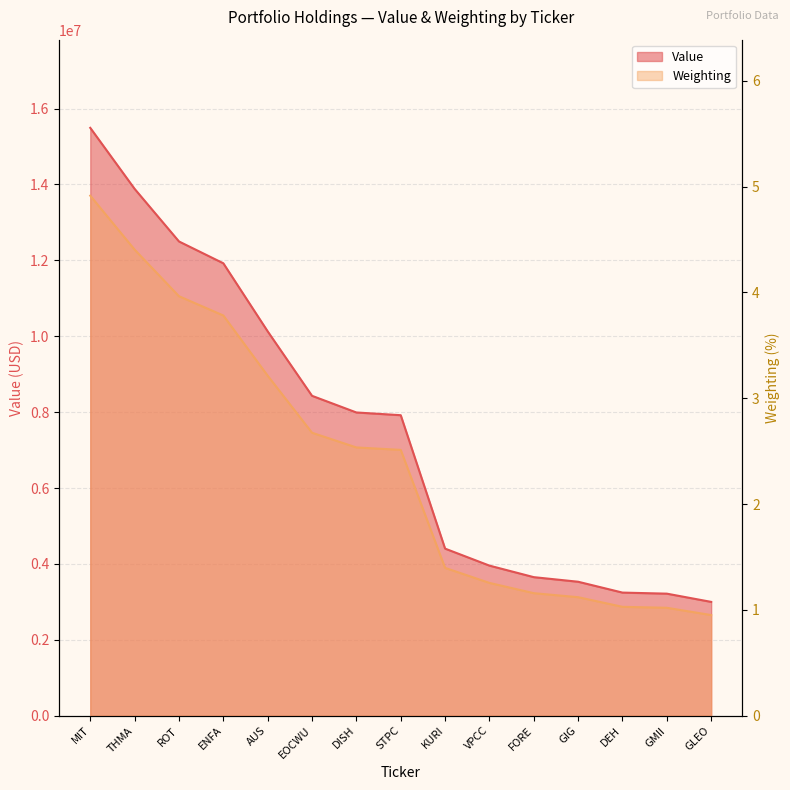

Reading left to right, extract all data points from this chart.

Value: MIT=15493000.0	THMA=13885000.0	ROT=12499000.0	ENFA=11924000.0	AUS=10130000.0	EOCWU=8431000.0	DISH=7992000.0	STPC=7920000.0	KURI=4404000.0	VPCC=3956000.0	FORE=3652000.0	GIG=3531000.0	DEH=3245000.0	GMII=3217000.0	GLEO=3000000.0
Weighting: MIT=4.9	THMA=4.4	ROT=4.0	ENFA=3.8	AUS=3.2	EOCWU=2.7	DISH=2.5	STPC=2.5	KURI=1.4	VPCC=1.3	FORE=1.2	GIG=1.1	DEH=1.0	GMII=1.0	GLEO=1.0